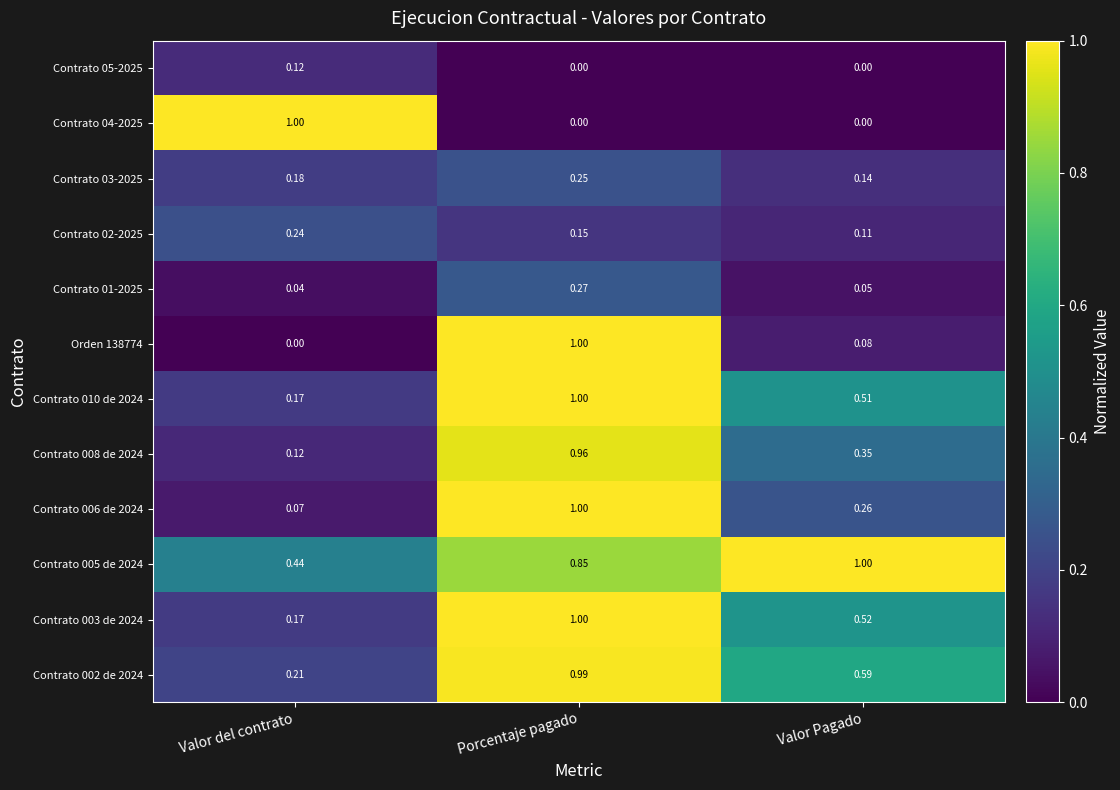

At which category is the sum across all series the highest?

Porcentaje pagado